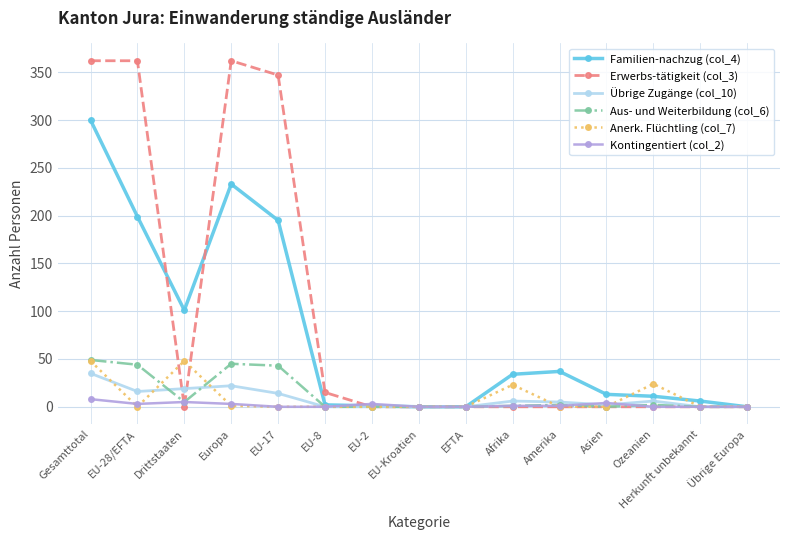

What is the label of the 6th point from the right?

Afrika